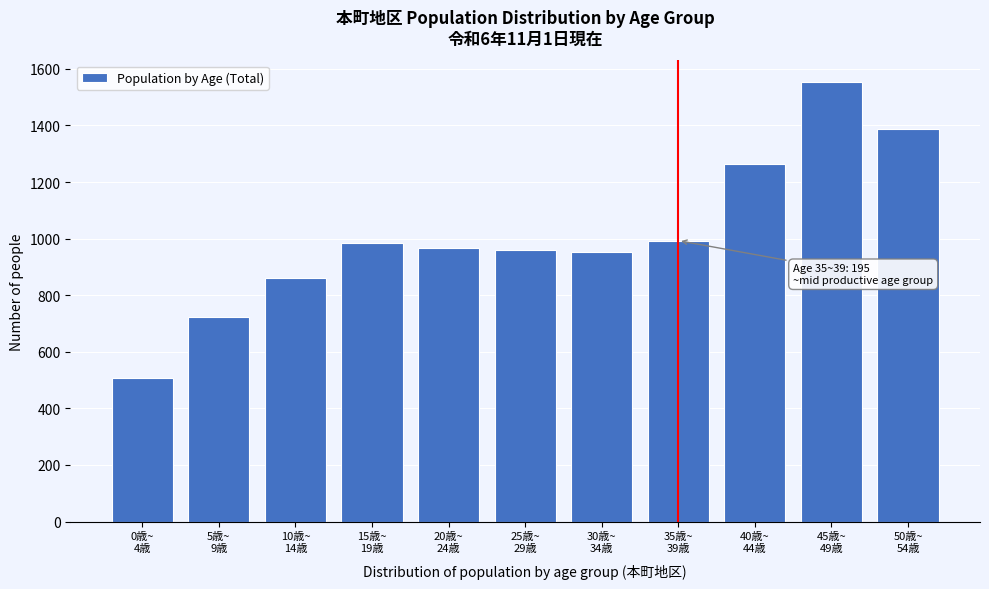

Reading left to right, extract all data points from this chart.

506	722	862	983	967	959	952	993	1264	1552	1388